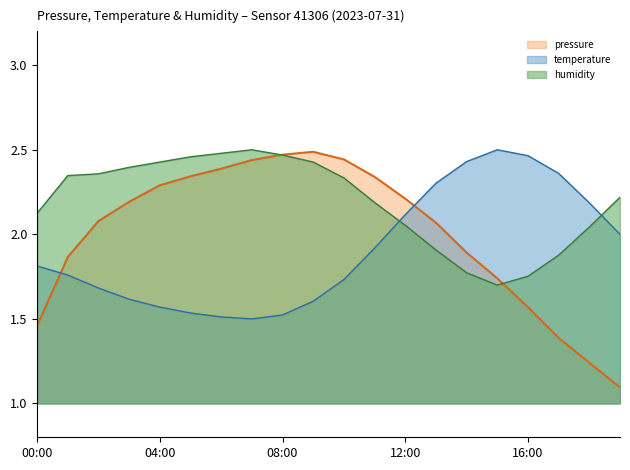

What is the smallest value displayed?

1.1